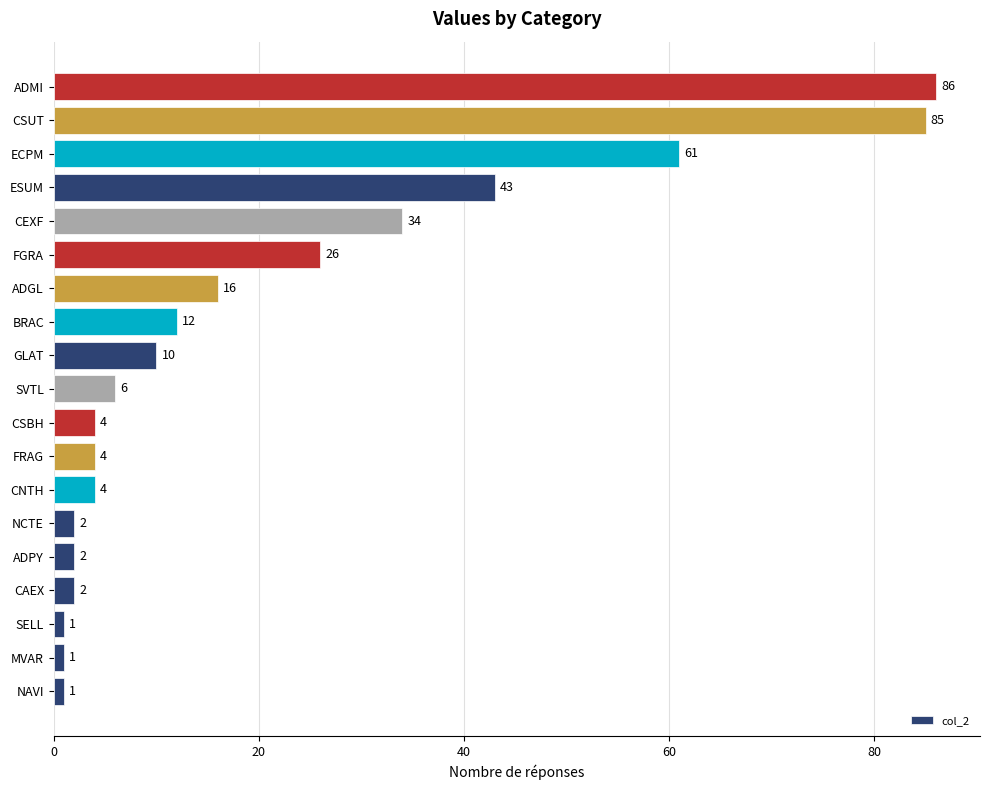

What is the sum of all values?

400